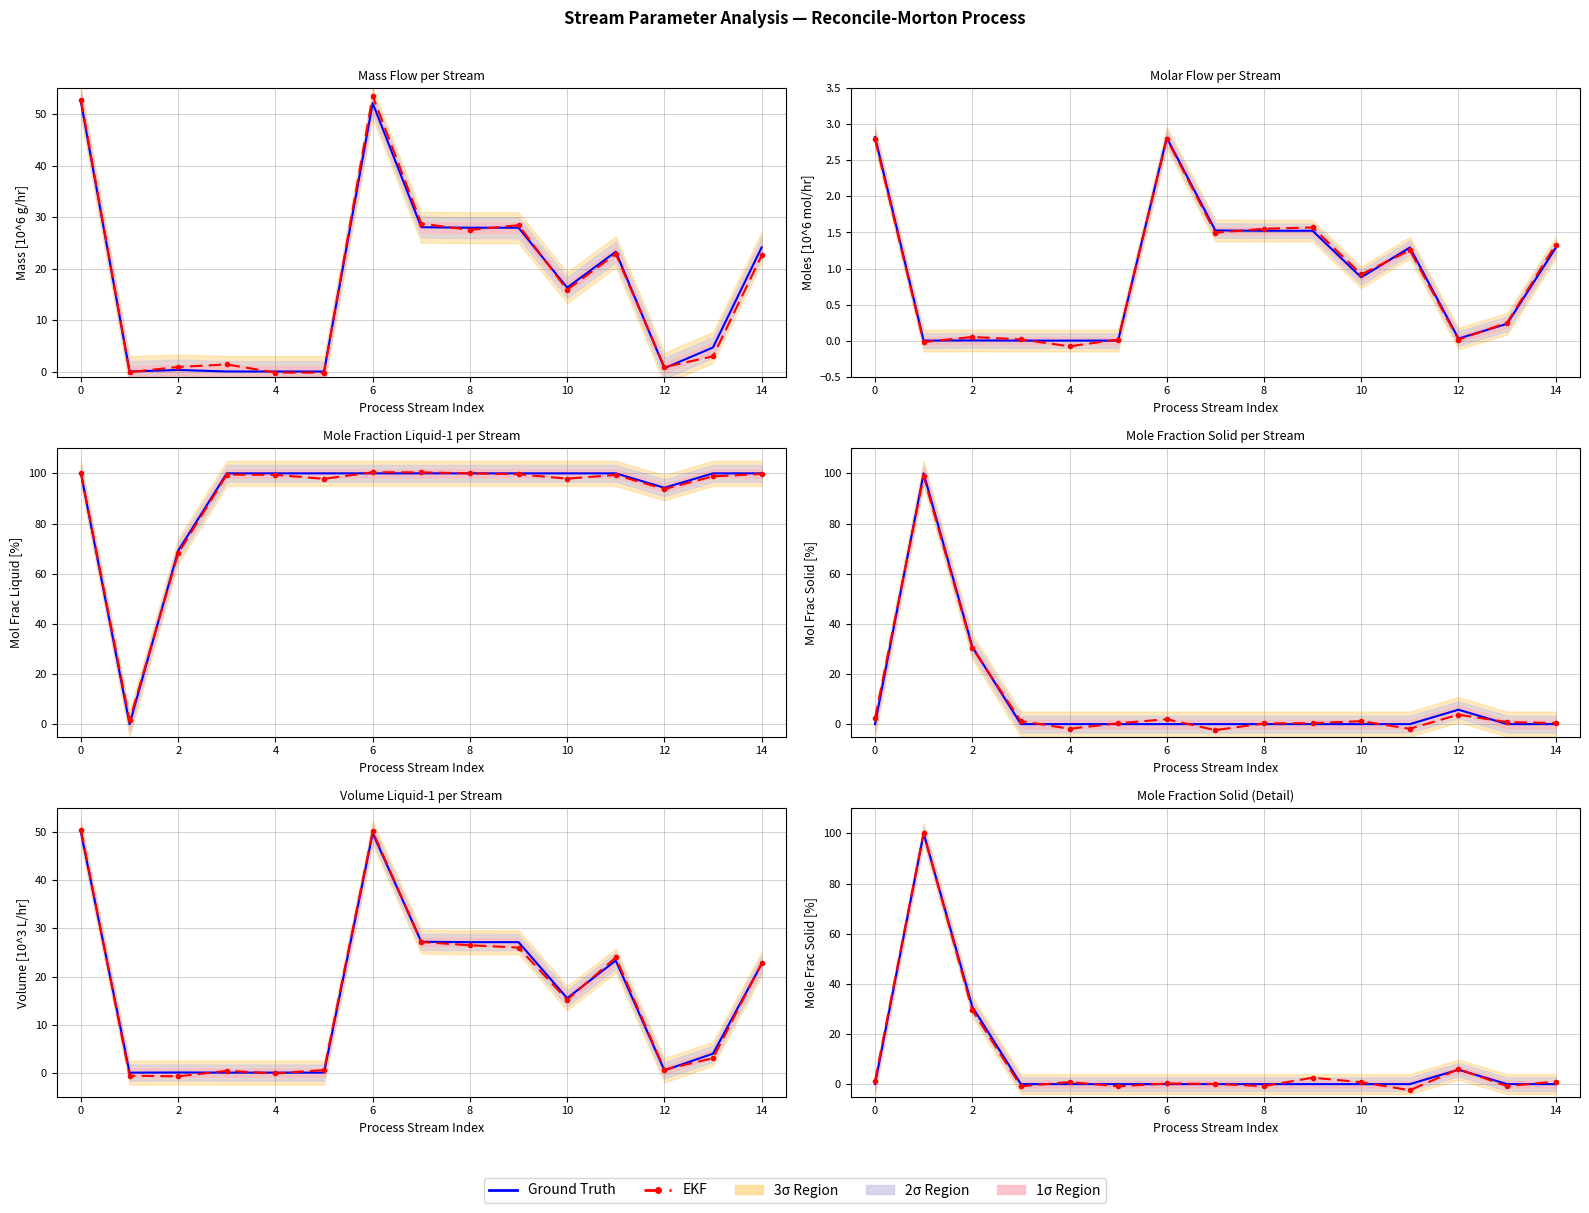

How many lines are shown in the chart?

2